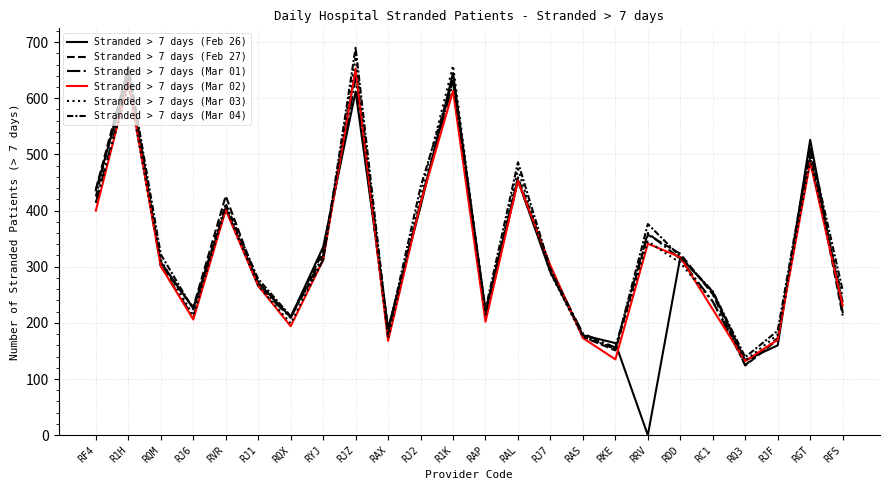

In Stranded > 7 days (Mar 02), how many points are lower than both neighbors (excluding endpoints)?

6